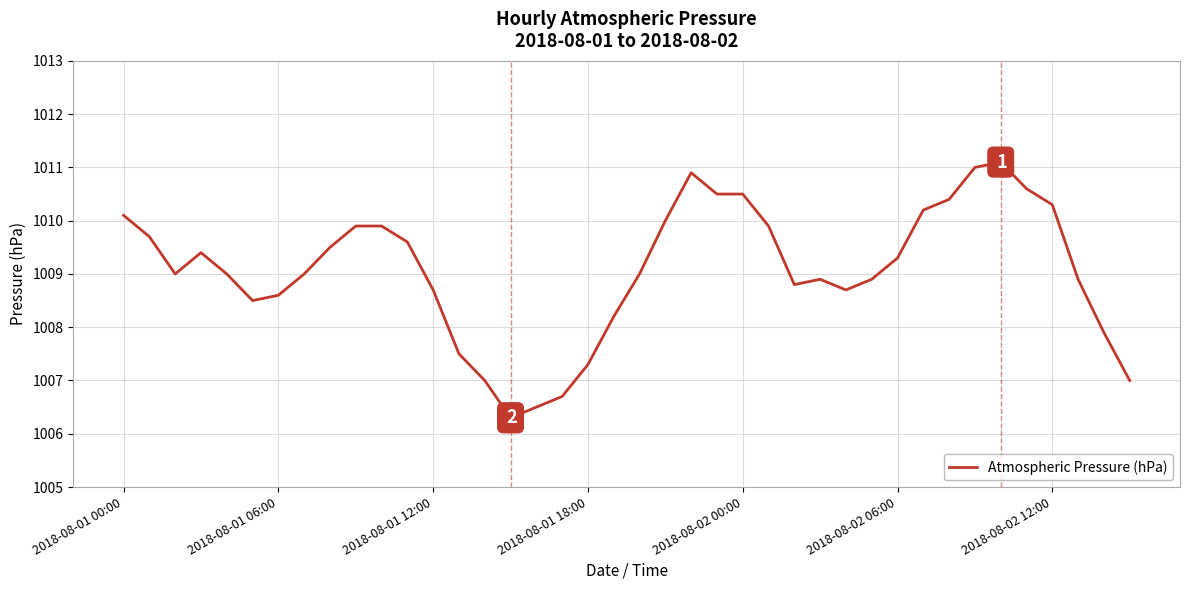

What is the smallest value displayed?

1006.3